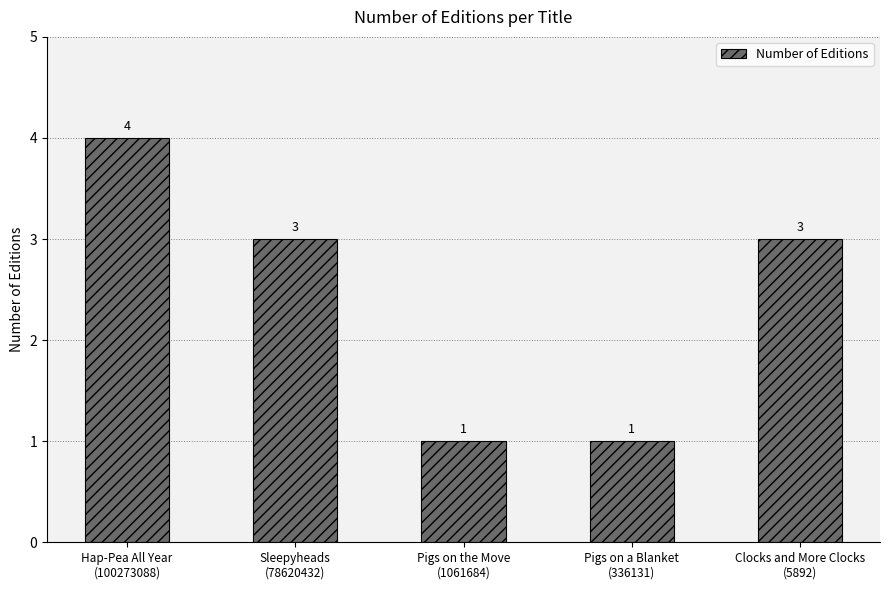

What is the change in value from Pigs on the Move
(1061684) to Clocks and More Clocks
(5892)?

+2